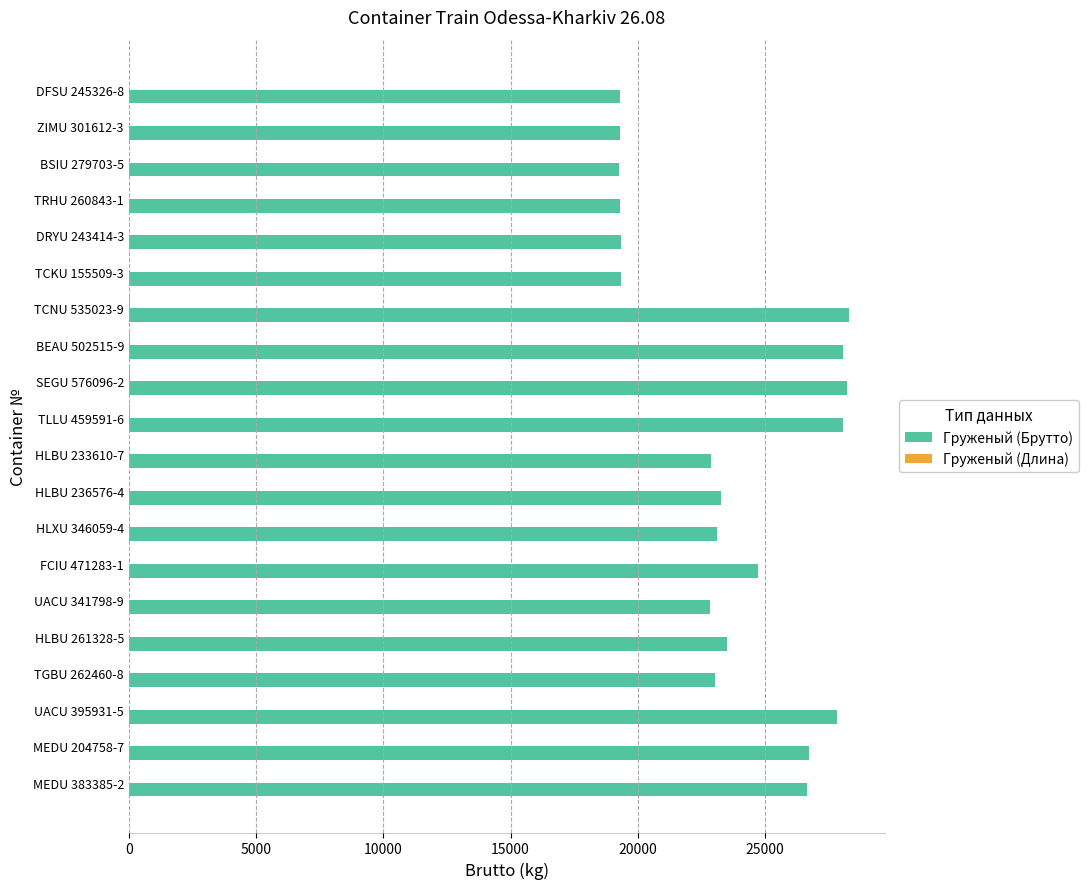

Which series changed the most between BEAU 502515-9 and TGBU 262460-8?

Груженый (Брутто)